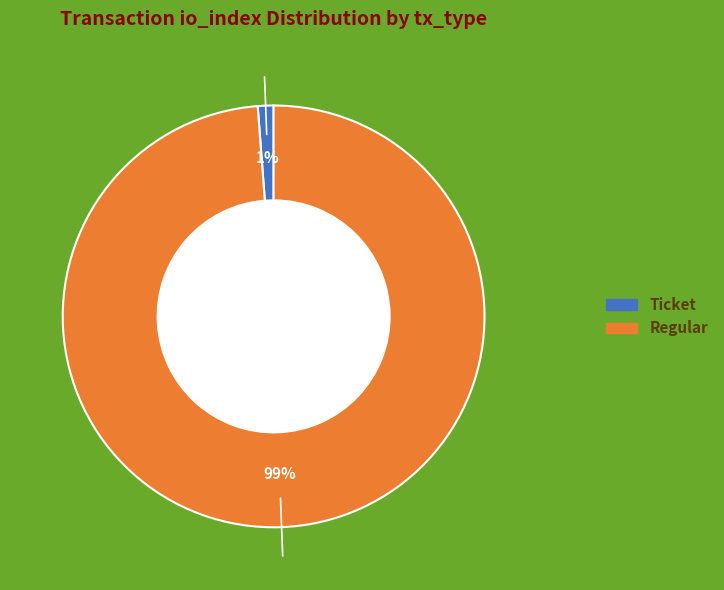

Count the number of slices in the pie.

2